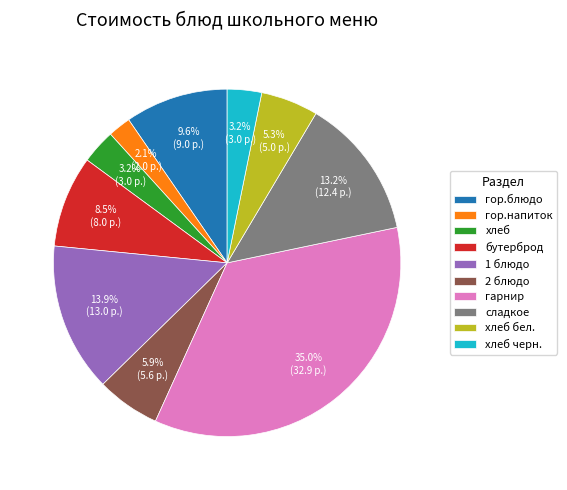

What is the smallest slice in the pie chart?

гор.напиток